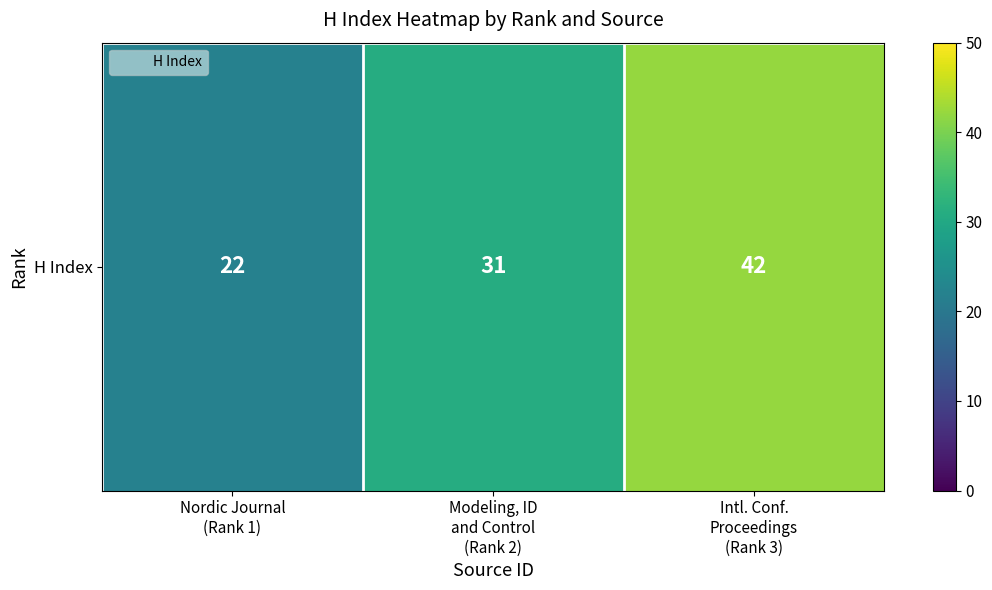

Rank the categories by value from highest to lowest.

Intl. Conf.
Proceedings
(Rank 3), Modeling, ID
and Control
(Rank 2), Nordic Journal
(Rank 1)